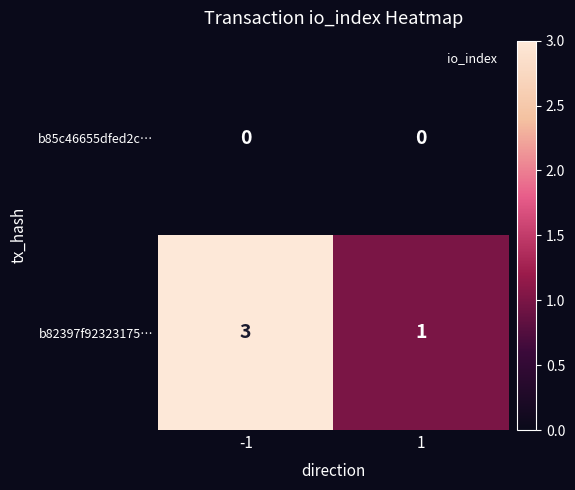

Rank the series by their maximum value, from lowest to highest.

b85c46655dfed2c…, b82397f92323175…